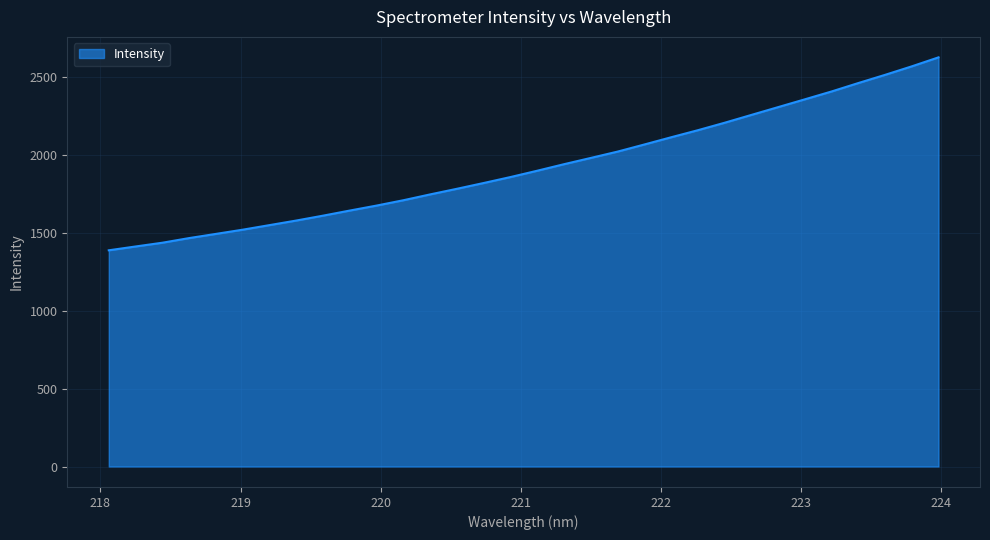

What is the maximum value shown in the chart?

2627.9